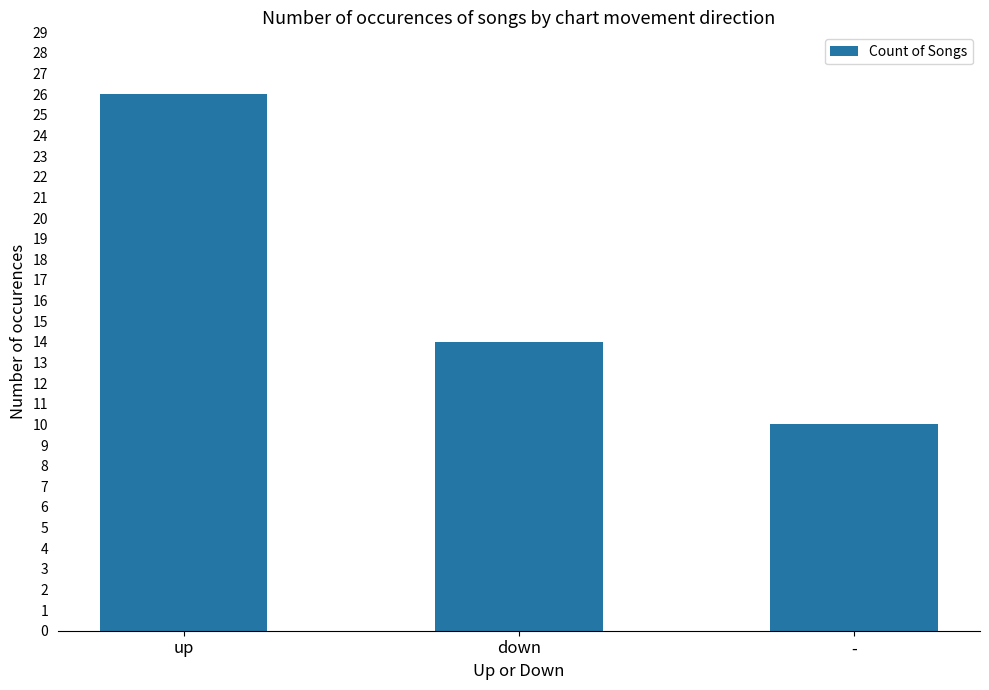

List the labels in order of value, largest first.

up, down, -